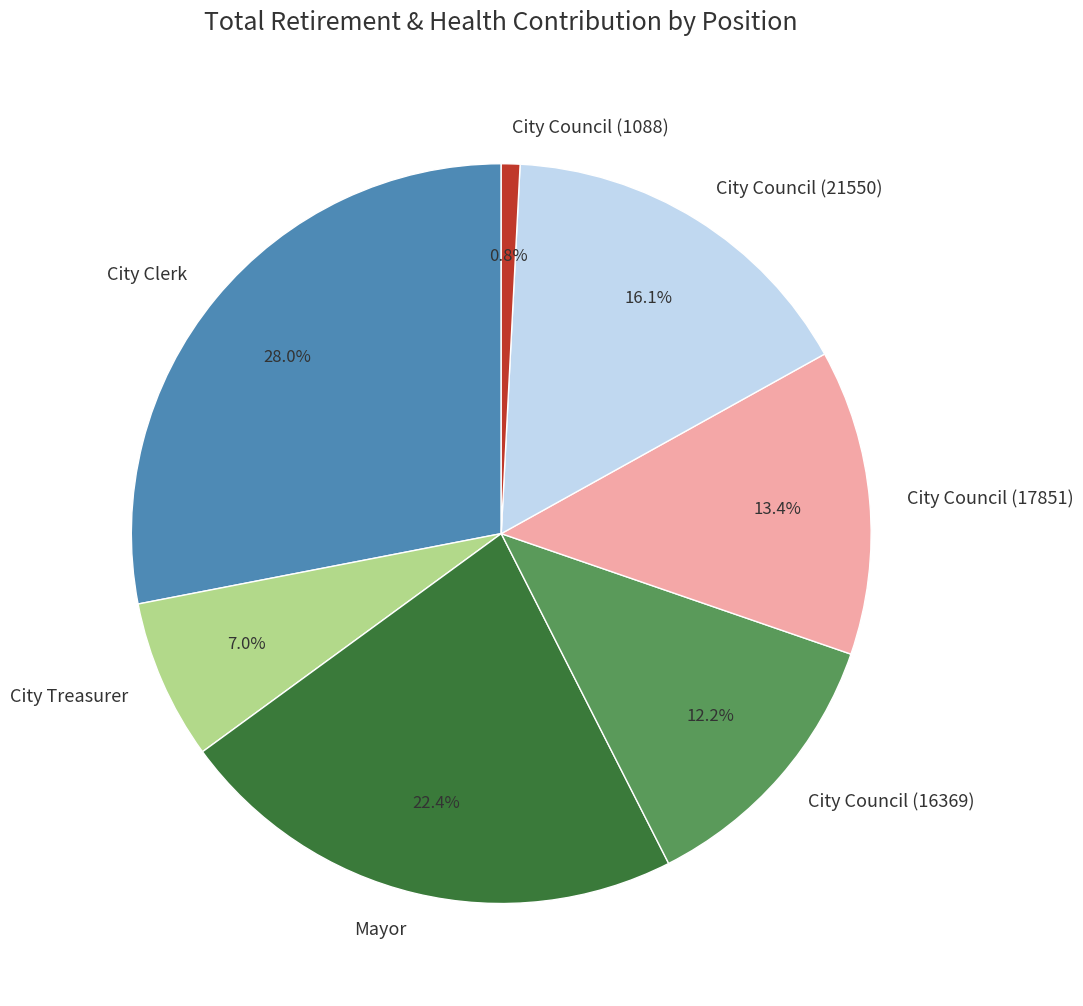

How many segments does this pie chart have?

7